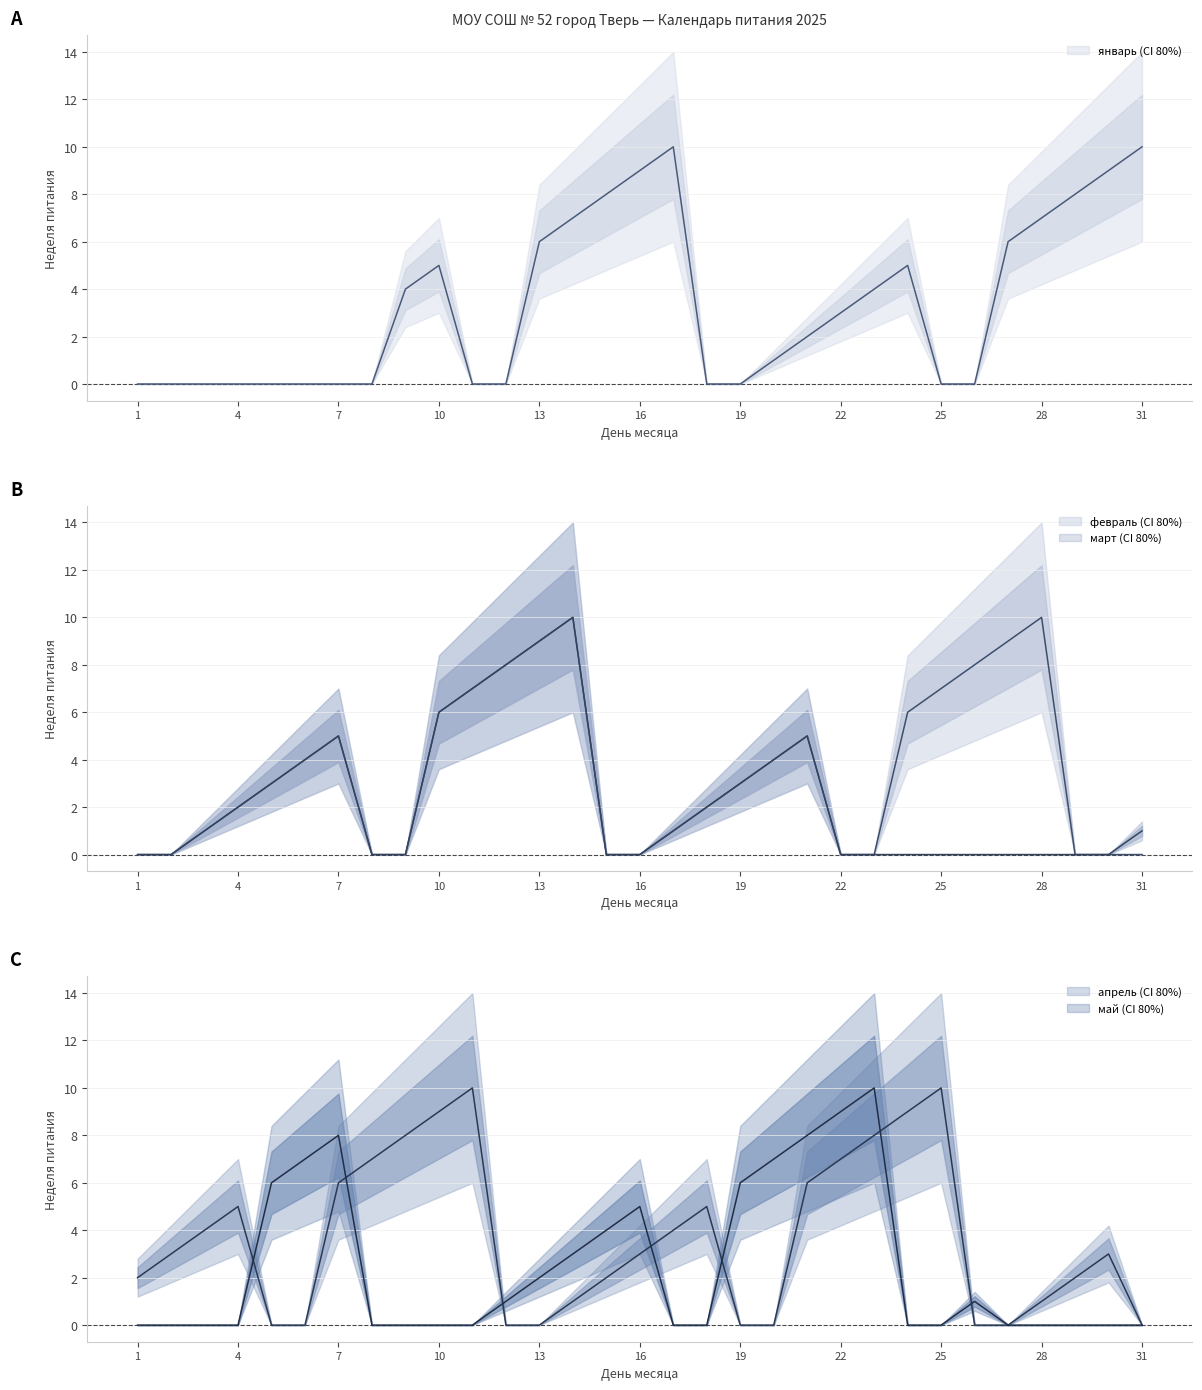

What is the difference between the maximum and second lowest values in the январь series?

10